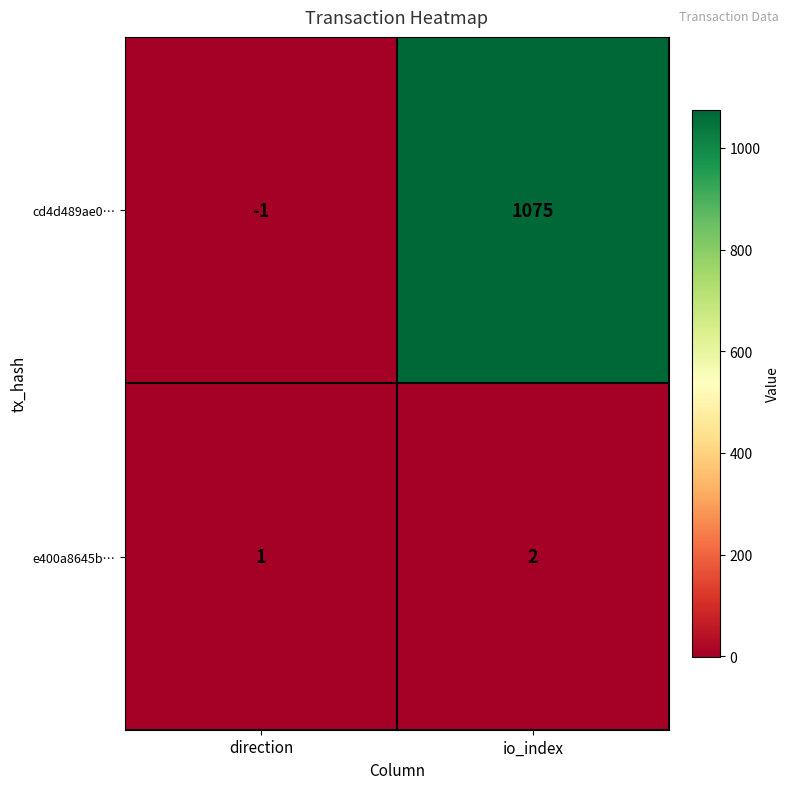

What is the greatest value displayed?

1075